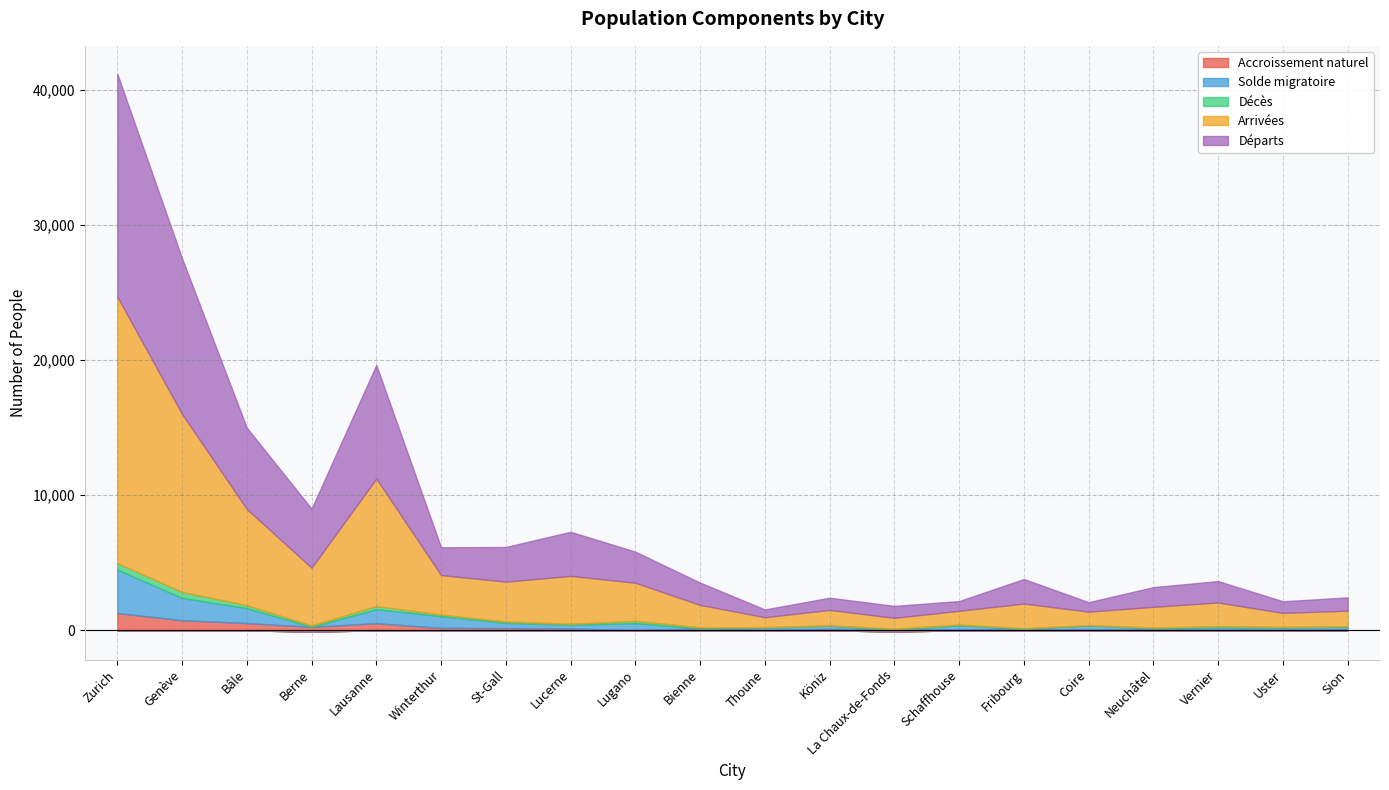

Reading left to right, what are all the values shown in this chart?

Accroissement naturel: 1279	751	535	256	529	180	166	131	13	144	36	99	61	68	104	58	81	71	40	98
Solde migratoire: 3219	1646	1107	-96	1036	866	383	279	520	3	168	243	-86	303	12	300	74	164	172	170
Décès: 477	450	217	104	230	121	102	76	165	81	28	22	62	55	41	25	52	75	46	35
Arrivées: 19713	13163	7121	4272	9438	2922	2949	3543	2822	1653	740	1146	800	1020	1826	1000	1532	1749	1032	1151
Départs: 16494	11517	6014	4368	8402	2056	2566	3264	2302	1650	572	903	886	717	1814	700	1458	1585	860	981